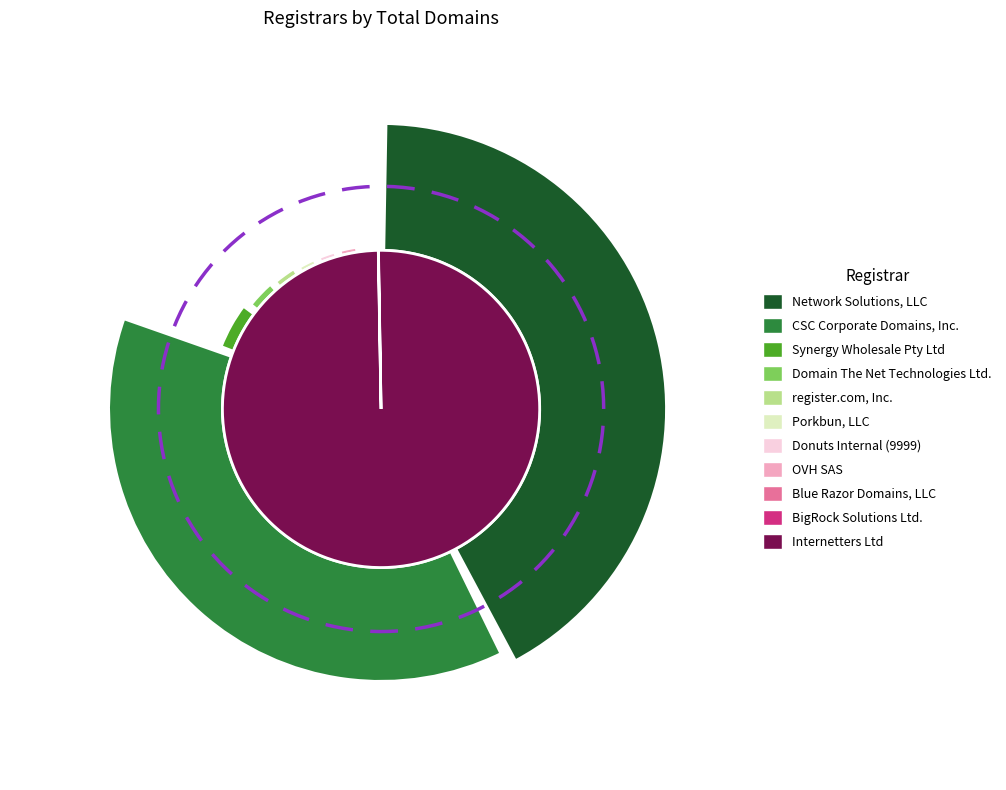

What is the smallest slice in the pie chart?

BigRock Solutions Ltd.